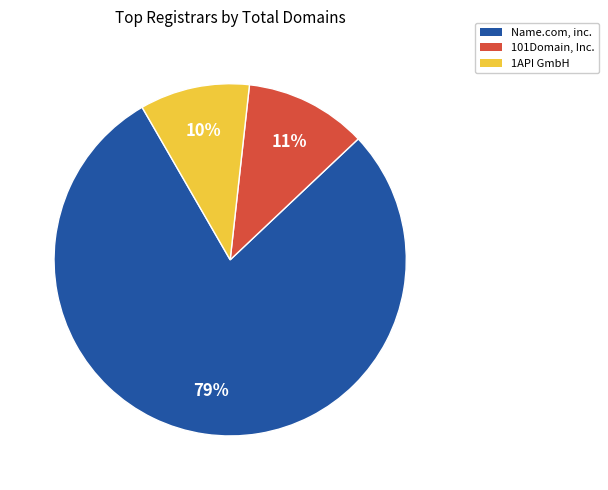

Which has a higher value, 101Domain, Inc. or 1API GmbH?

101Domain, Inc.